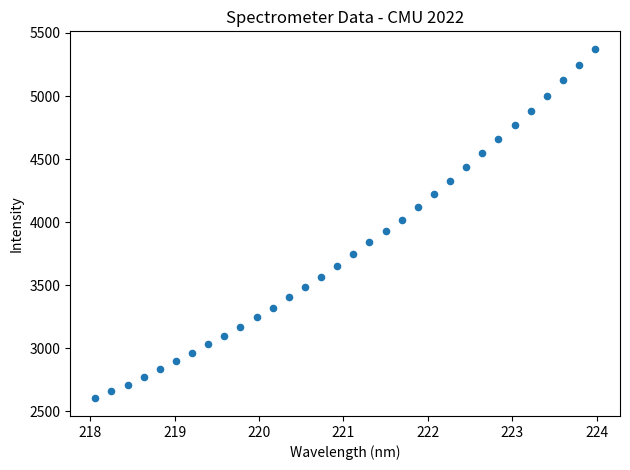

What is the range of X values (max minus min)?

5.9